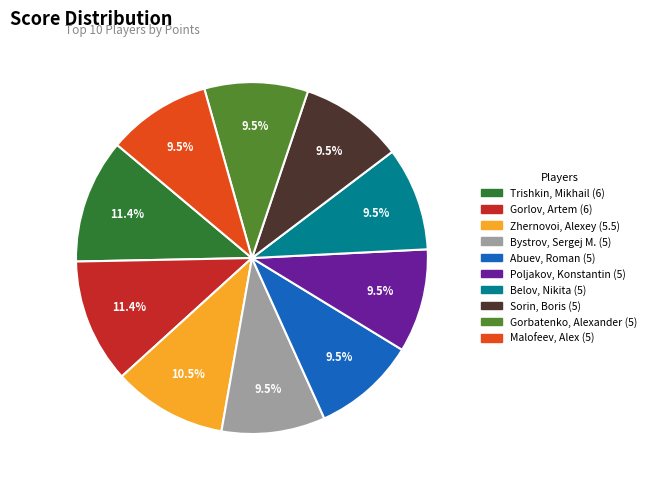

How much of the chart is everything except Malofeev, Alex?

90.5%